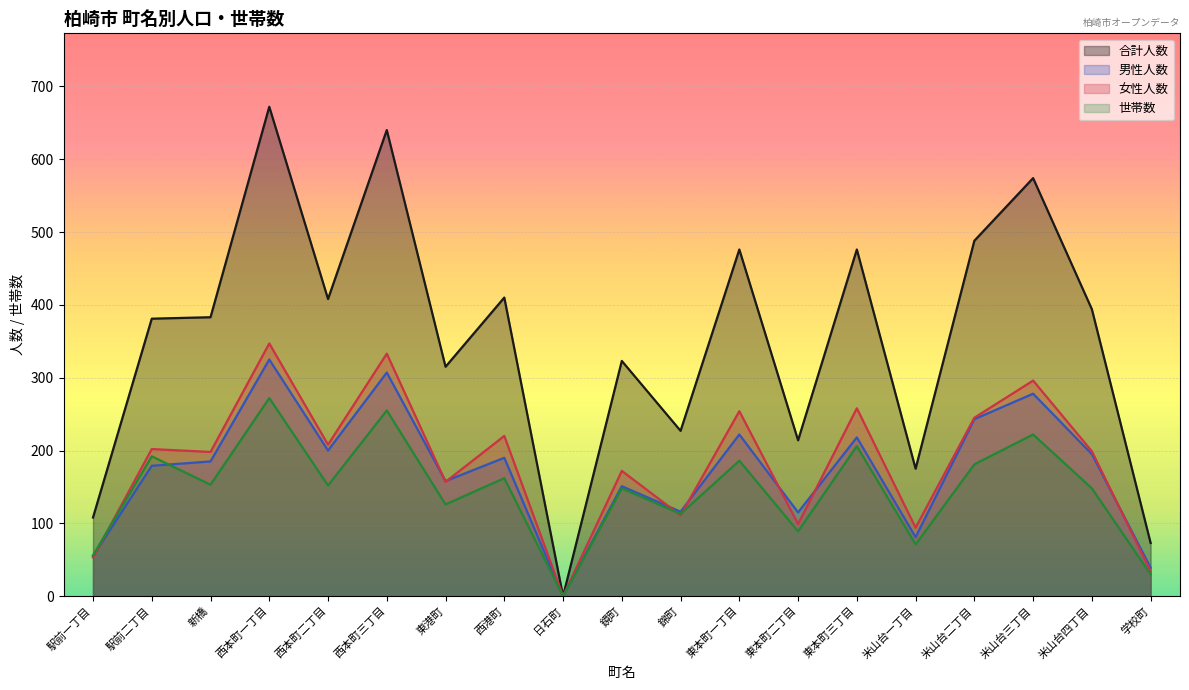

Reading left to right, transcribe all the data shown in this chart.

合計人数: 駅前一丁目=108	駅前二丁目=381	新橋=383	西本町一丁目=672	西本町二丁目=408	西本町三丁目=640	東港町=315	西港町=410	日石町=0	鏡町=323	錦町=227	東本町一丁目=476	東本町二丁目=214	東本町三丁目=476	米山台一丁目=175	米山台二丁目=488	米山台三丁目=574	米山台四丁目=394	学校町=73
男性人数: 駅前一丁目=55	駅前二丁目=179	新橋=185	西本町一丁目=325	西本町二丁目=200	西本町三丁目=307	東港町=158	西港町=190	日石町=0	鏡町=151	錦町=116	東本町一丁目=222	東本町二丁目=115	東本町三丁目=218	米山台一丁目=81	米山台二丁目=243	米山台三丁目=278	米山台四丁目=195	学校町=39
女性人数: 駅前一丁目=53	駅前二丁目=202	新橋=198	西本町一丁目=347	西本町二丁目=208	西本町三丁目=333	東港町=157	西港町=220	日石町=0	鏡町=172	錦町=111	東本町一丁目=254	東本町二丁目=99	東本町三丁目=258	米山台一丁目=94	米山台二丁目=245	米山台三丁目=296	米山台四丁目=199	学校町=34
世帯数: 駅前一丁目=56	駅前二丁目=192	新橋=153	西本町一丁目=272	西本町二丁目=152	西本町三丁目=255	東港町=126	西港町=162	日石町=0	鏡町=148	錦町=113	東本町一丁目=186	東本町二丁目=89	東本町三丁目=206	米山台一丁目=71	米山台二丁目=181	米山台三丁目=222	米山台四丁目=148	学校町=30